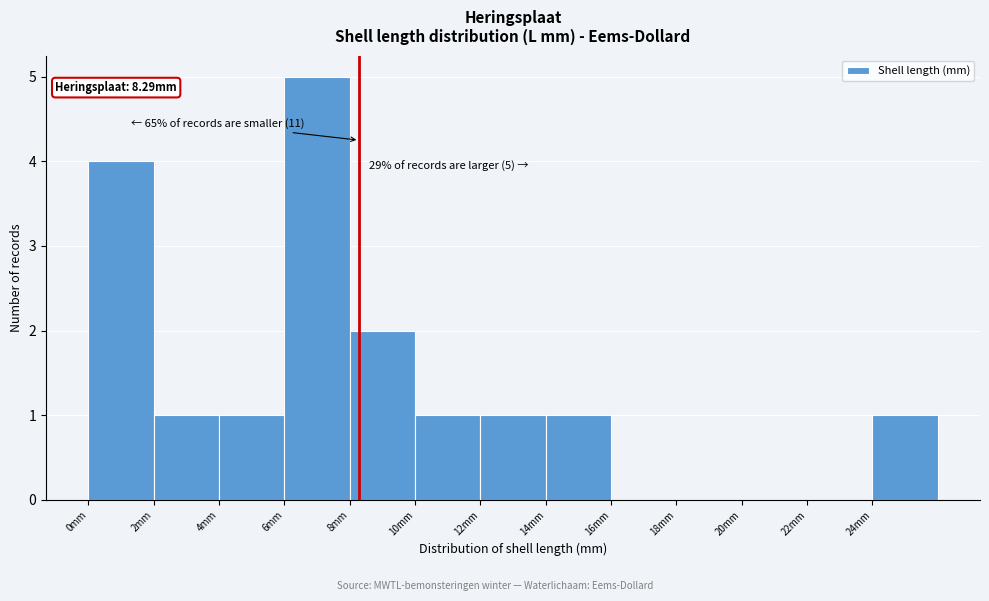

Which range on the x-axis has the tallest bar?

6 to 8